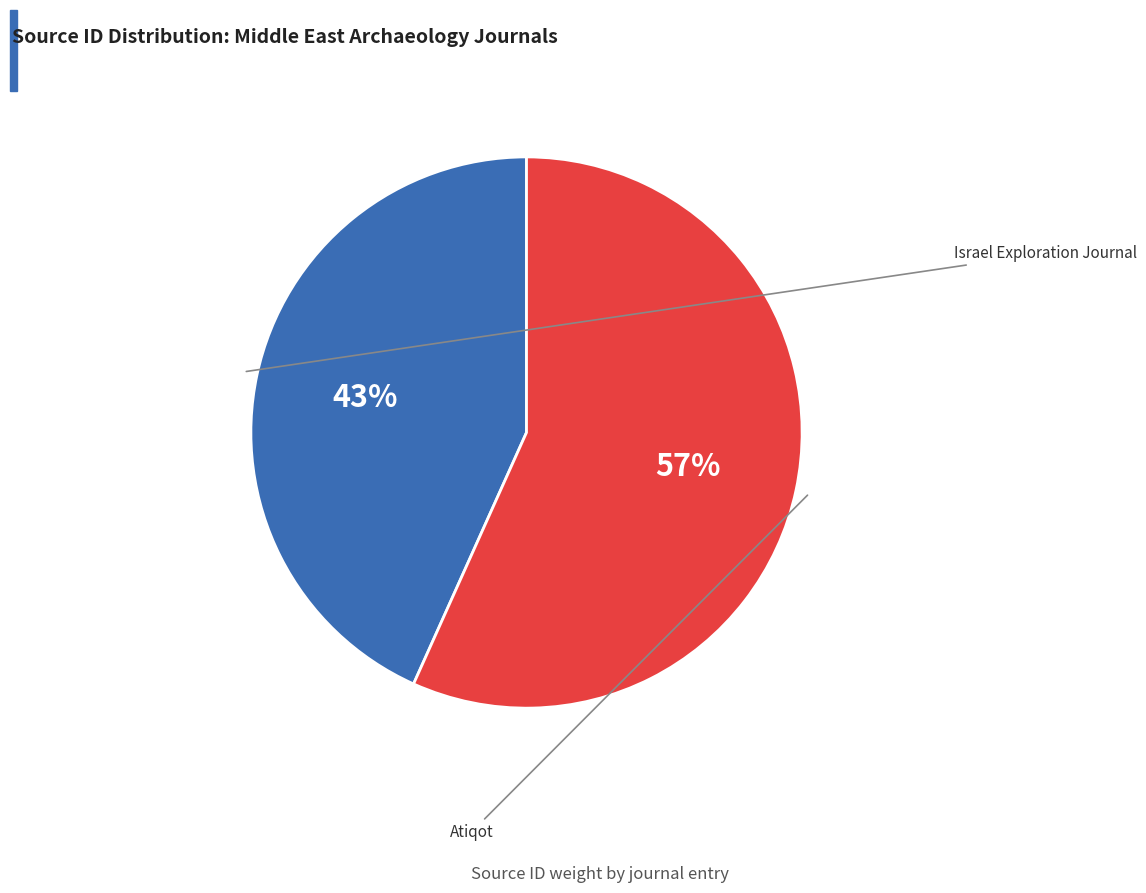

To the nearest percent, what is the difference between the largest and smallest slice percentages?

13%